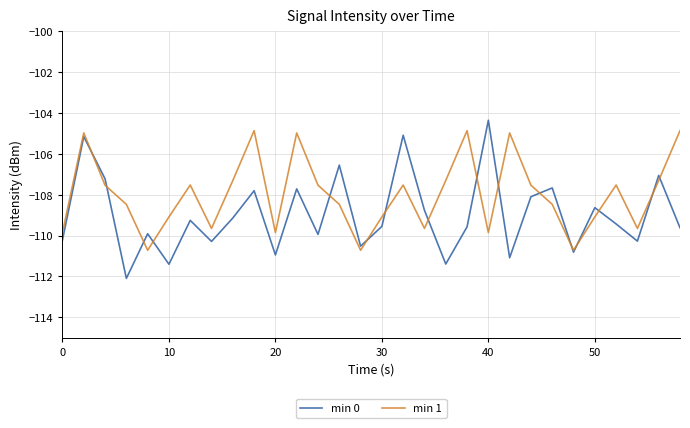

Which series has the largest range (max minus min)?

min 0